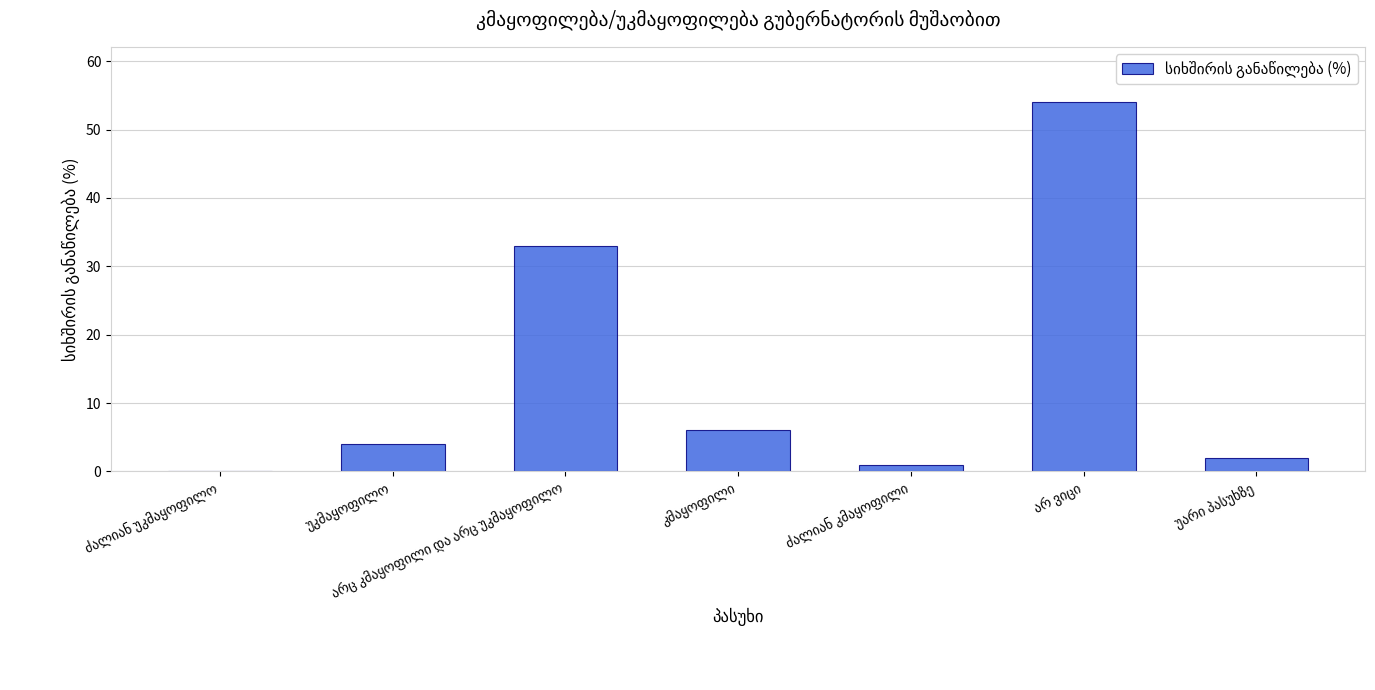

What is the maximum value shown in the chart?

54